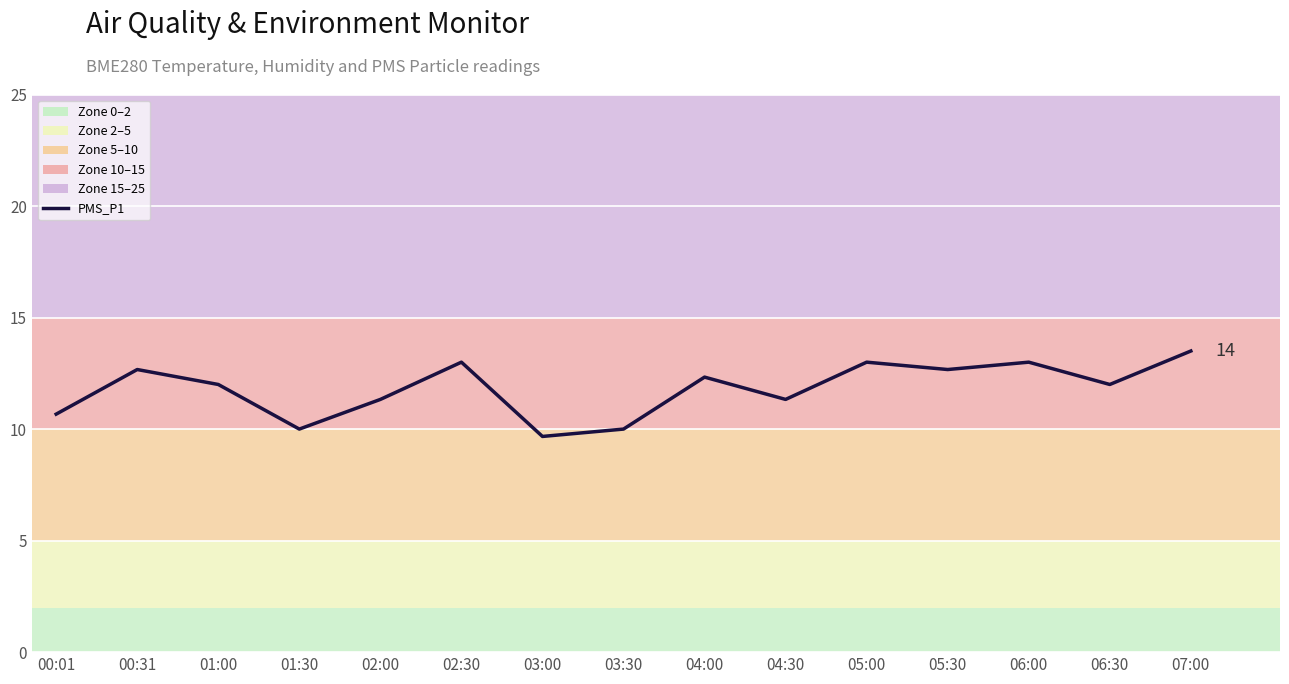

What position from the right is 04:00?

7